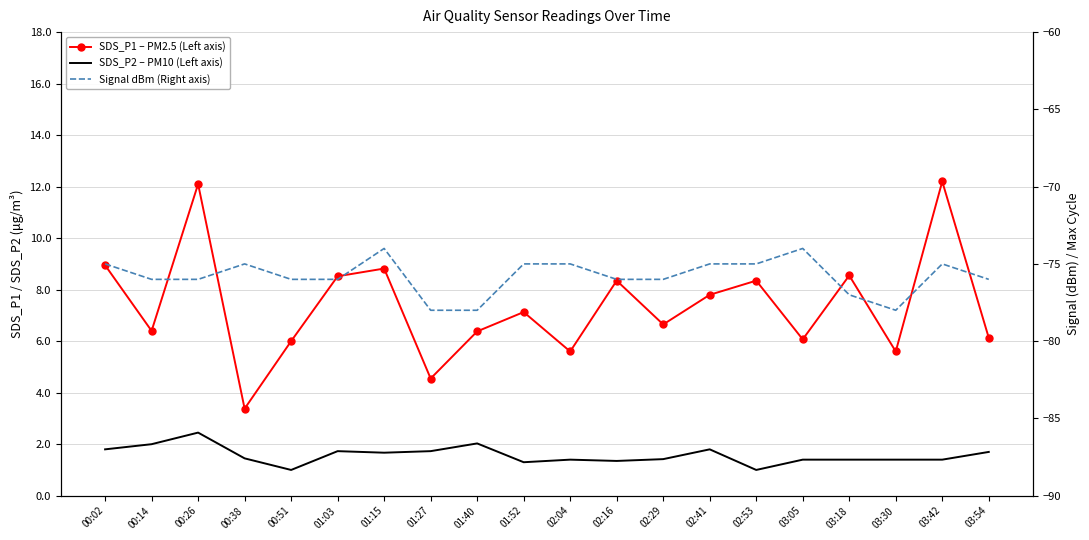

At how many categories does at least one series exceed -11?

20